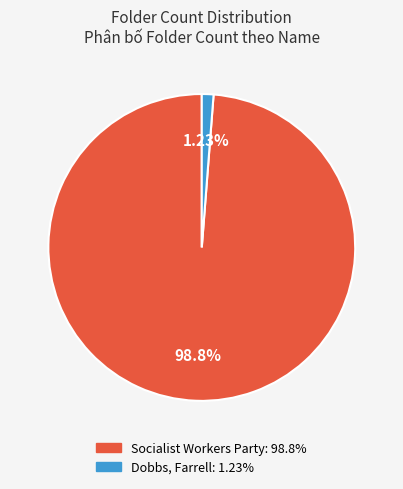

To the nearest percent, what portion does Dobbs, Farrell represent?

1%